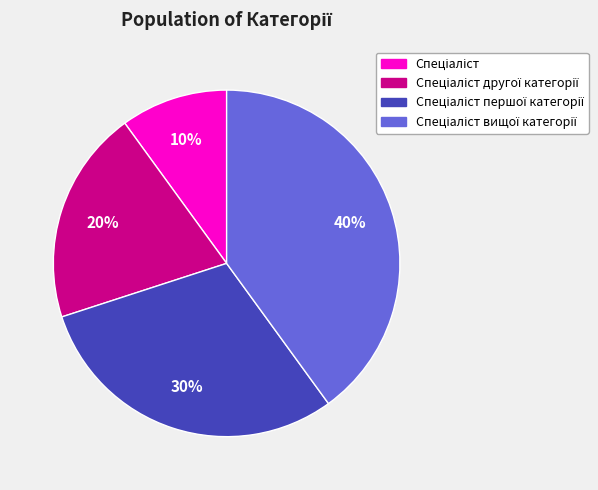

Does any single category account for the majority?

No